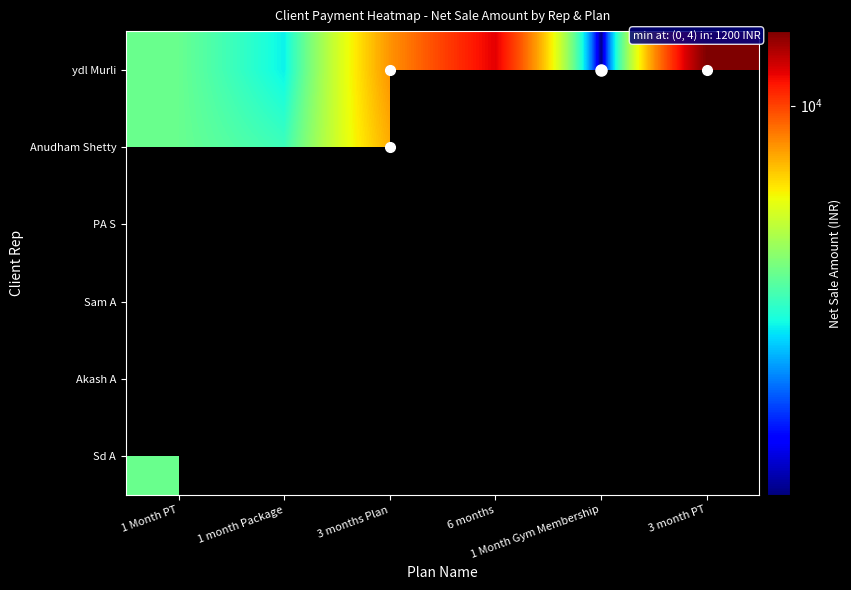

Which series changed the most between 1 Month PT and 3 months Plan?

ydl Murli